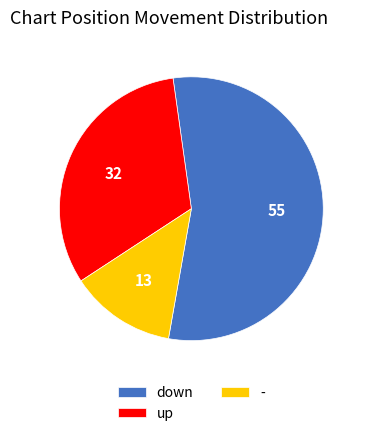

Is it true that - is 13% of the pie?

True